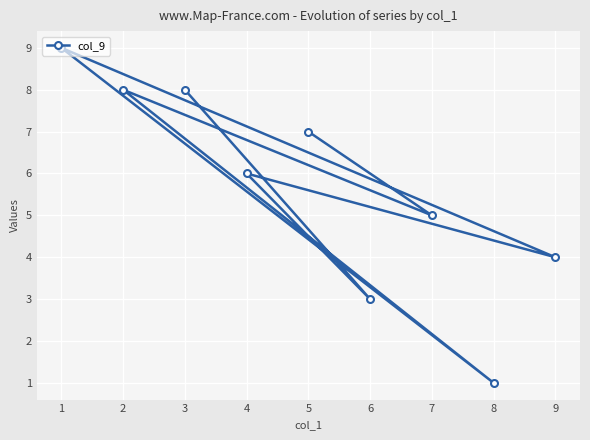

The value at 3 is 8. True or false?

True